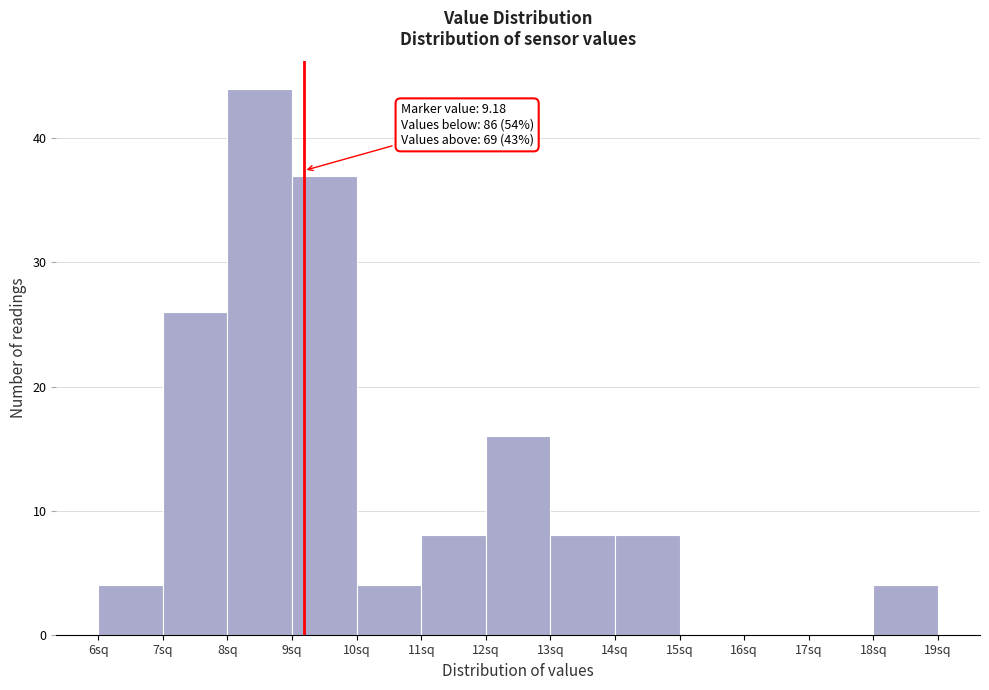

Over which range of the x-axis is the bar tallest?

8 to 9